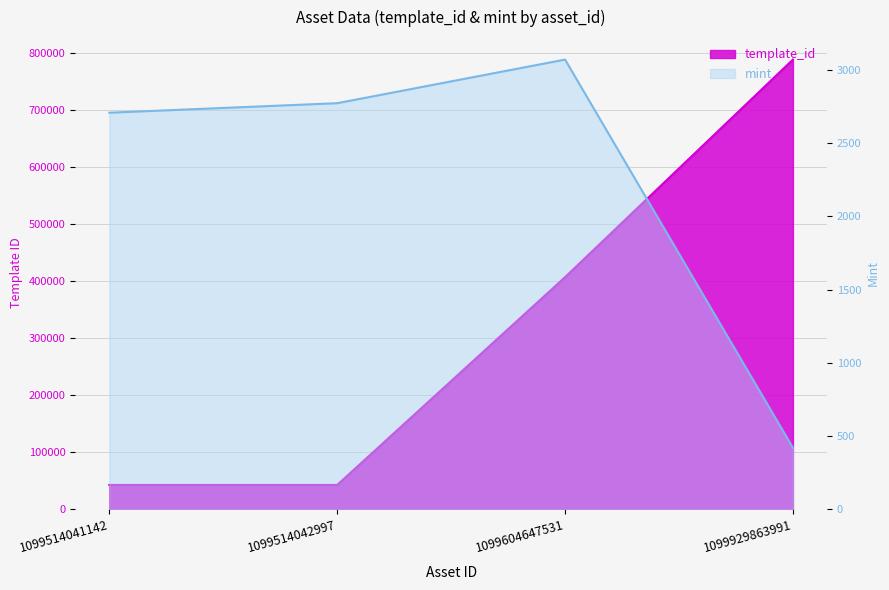

Which has a higher value, 1099929863991 or 1099514041142?

1099929863991